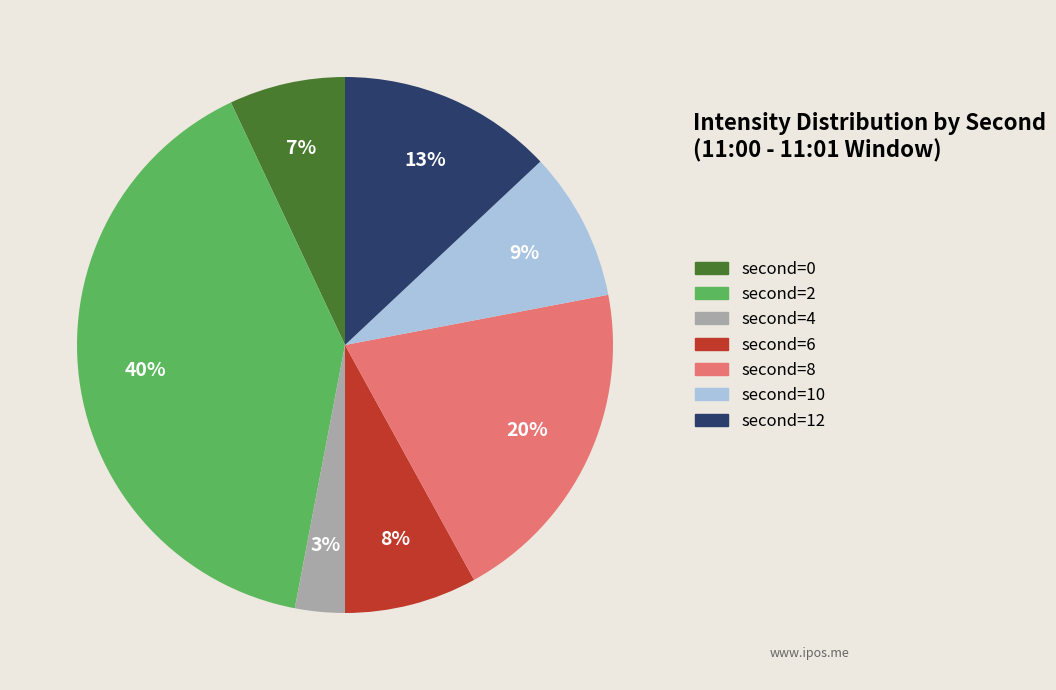

Count the number of slices in the pie.

7